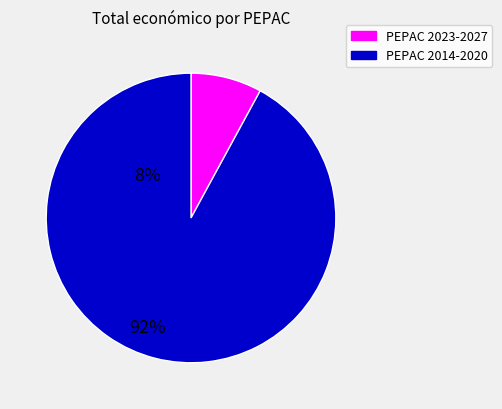

Is there any slice that represents more than half of the pie?

Yes